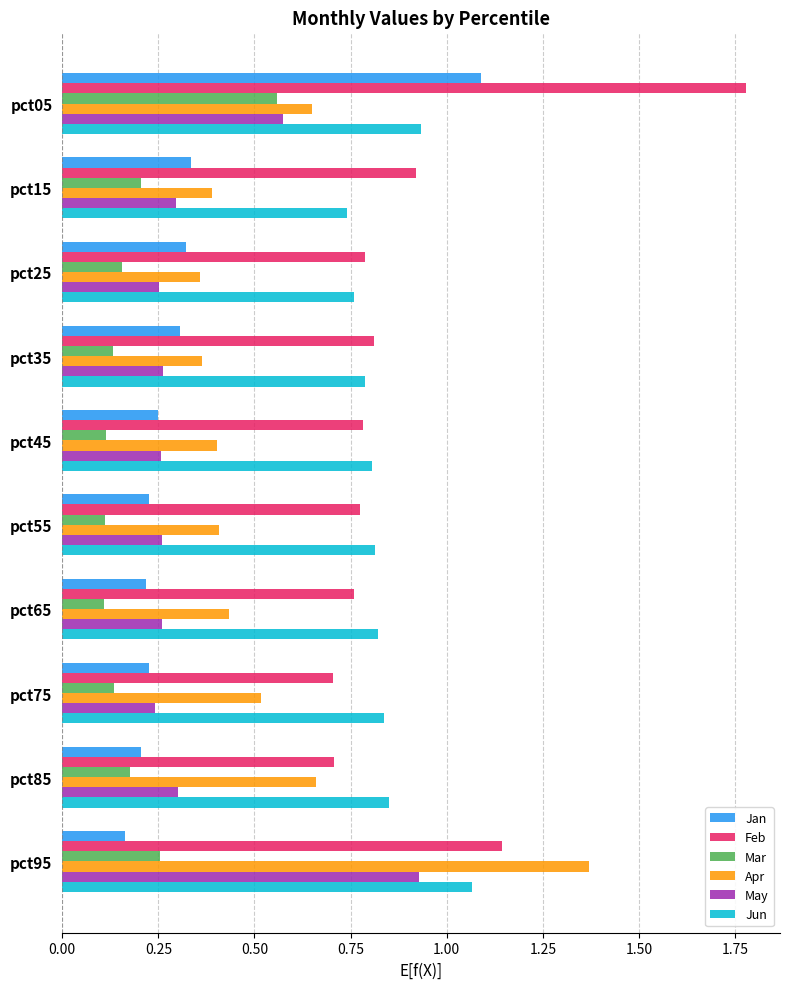

The value of Apr at pct75 is 0.5. True or false?

True